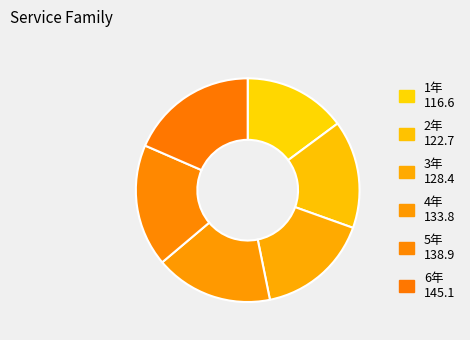

Approximately how many times larger is the value at 3年 compared to 6年?

0.9